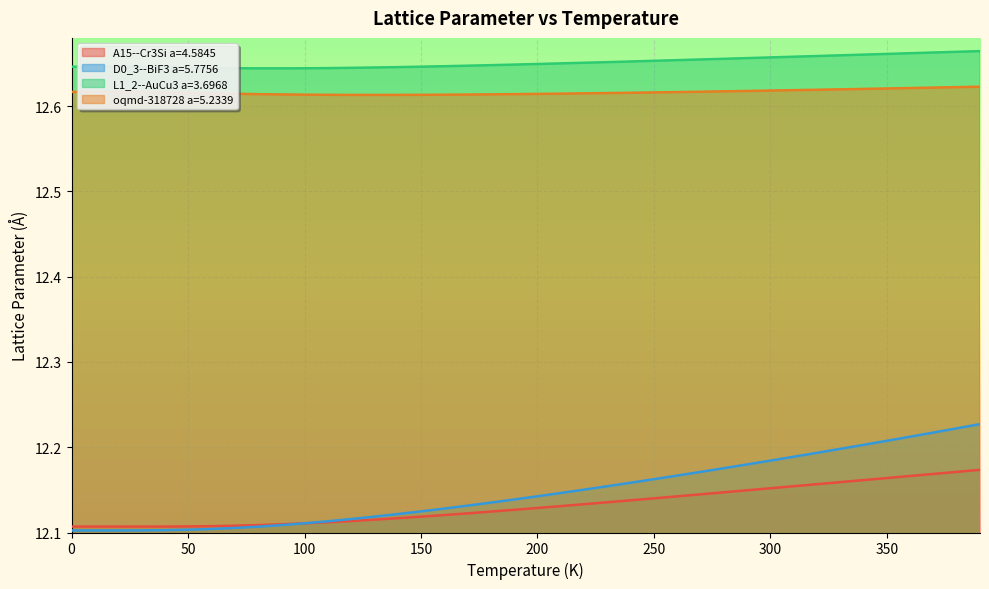

Which category has the lowest value in the L1_2--AuCu3 a=3.6968 series?

90.0